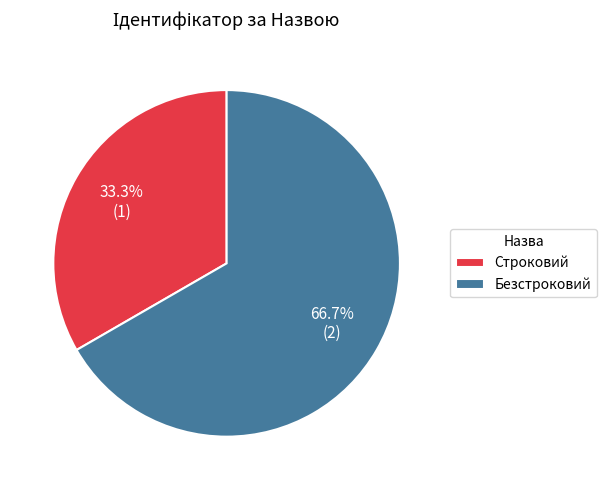

True or false: Строковий accounts for 33% of the total.

True